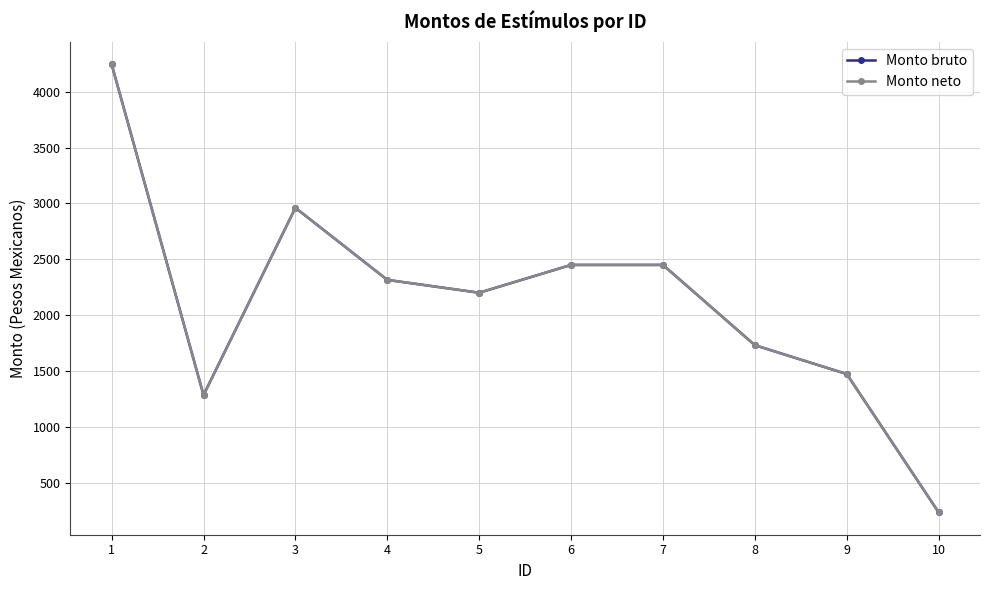

What is the smallest value displayed?

234.2